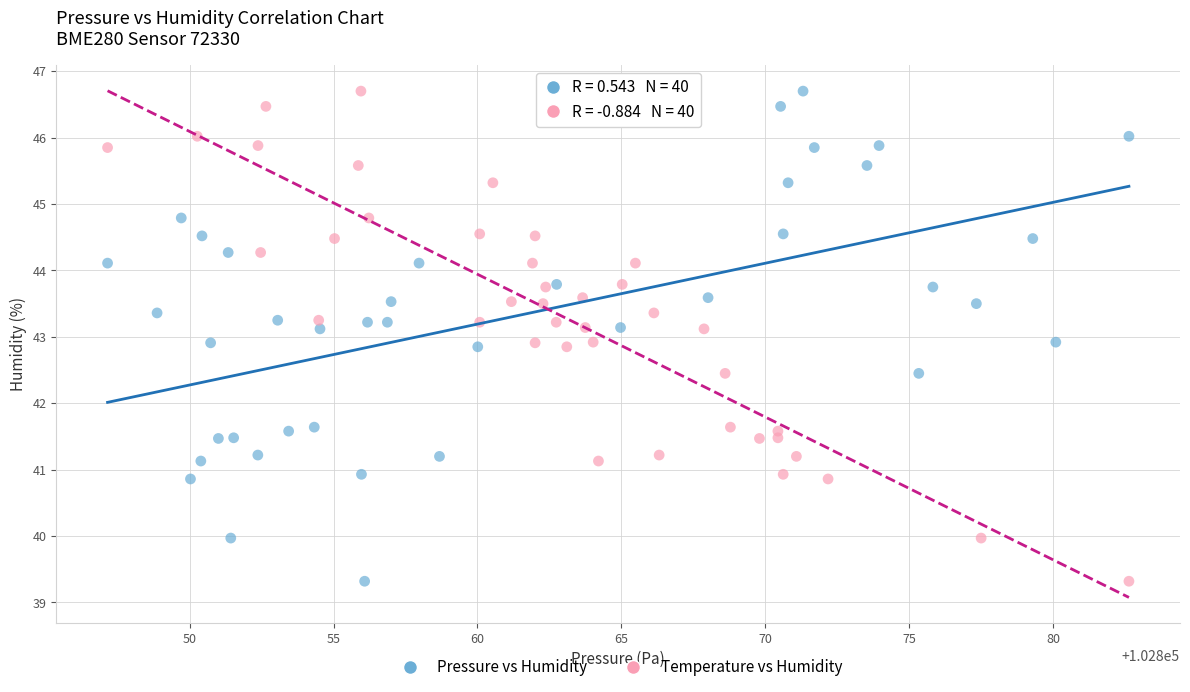

What are all the series names shown in the legend?

Pressure vs Humidity, Temperature vs Humidity